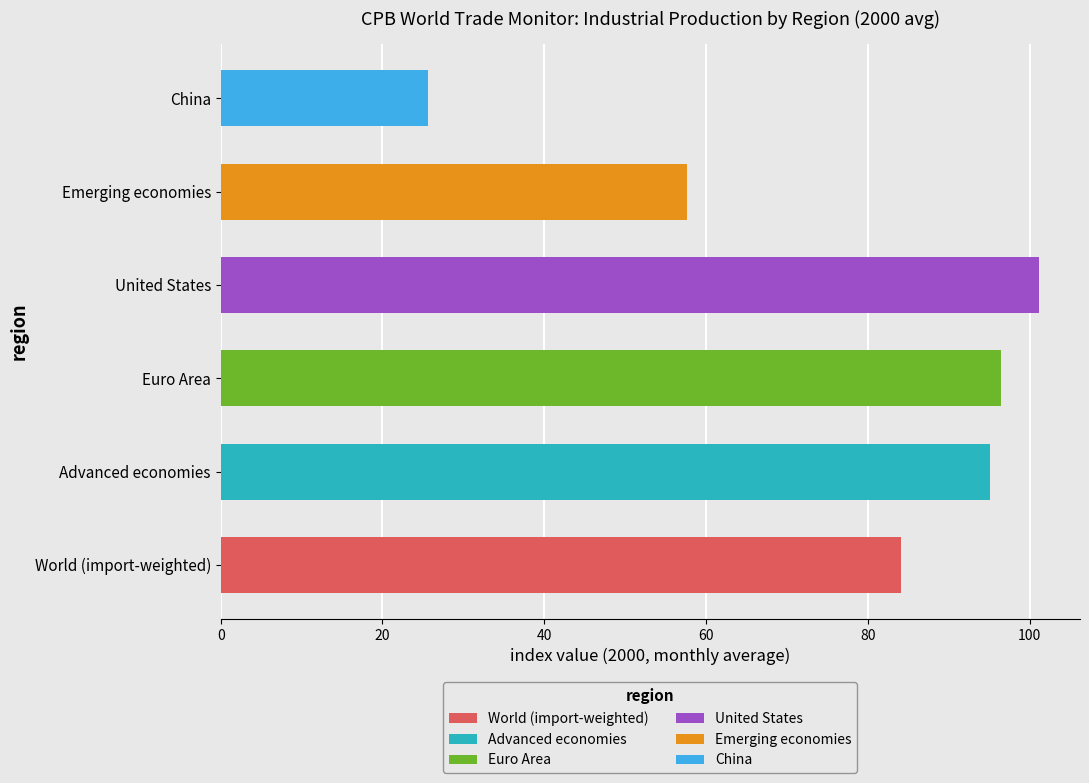

What is the value of the United States bar at the 1st from the left?

100.0